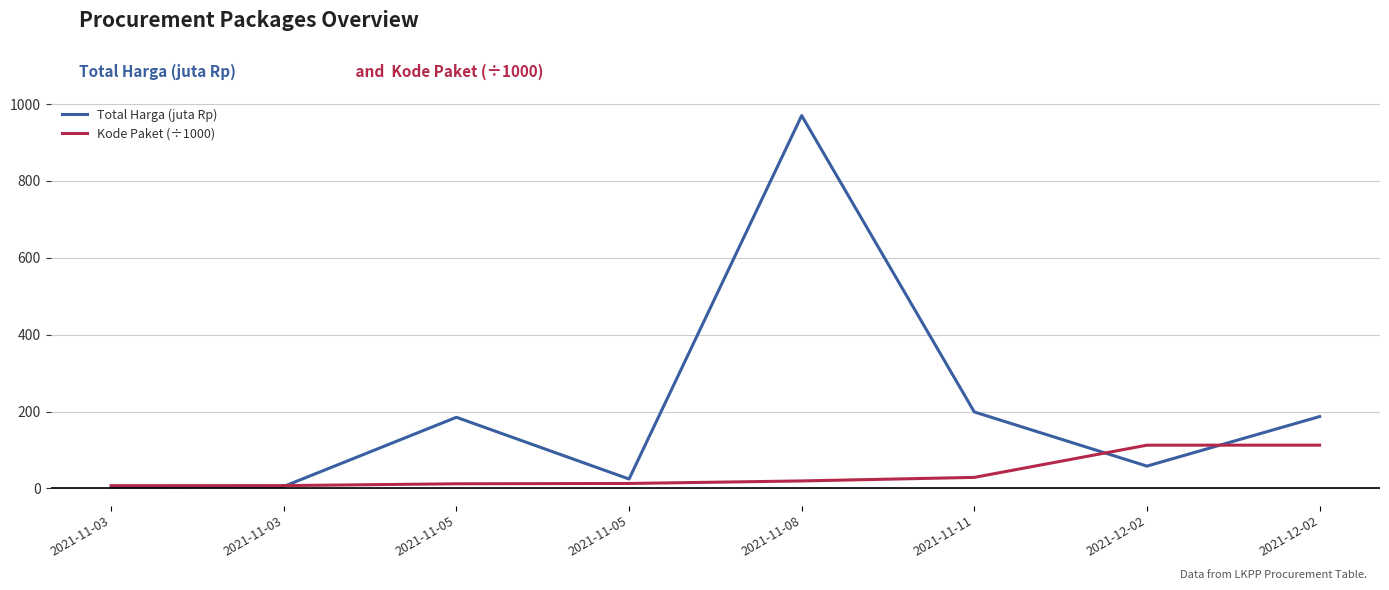

What are all the series names shown in the legend?

Total Harga (juta Rp), Kode Paket (÷1000)